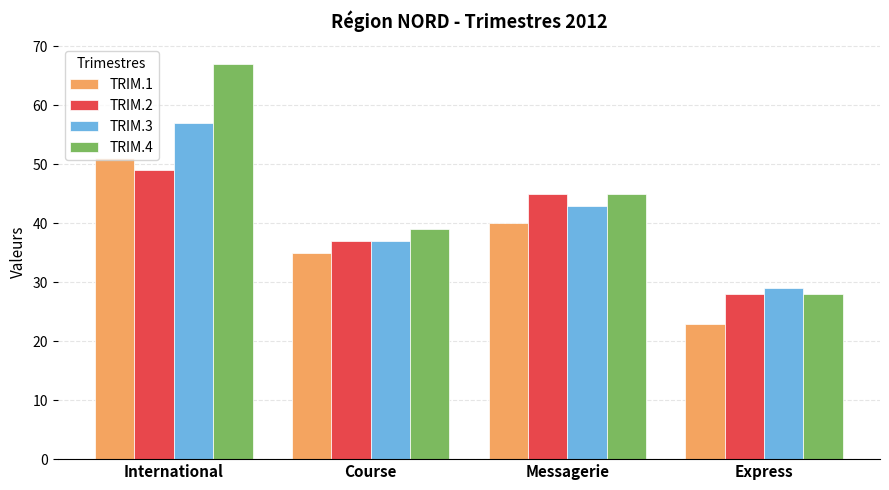

Count the TRIM.4 values in the range 39 to 67.

3